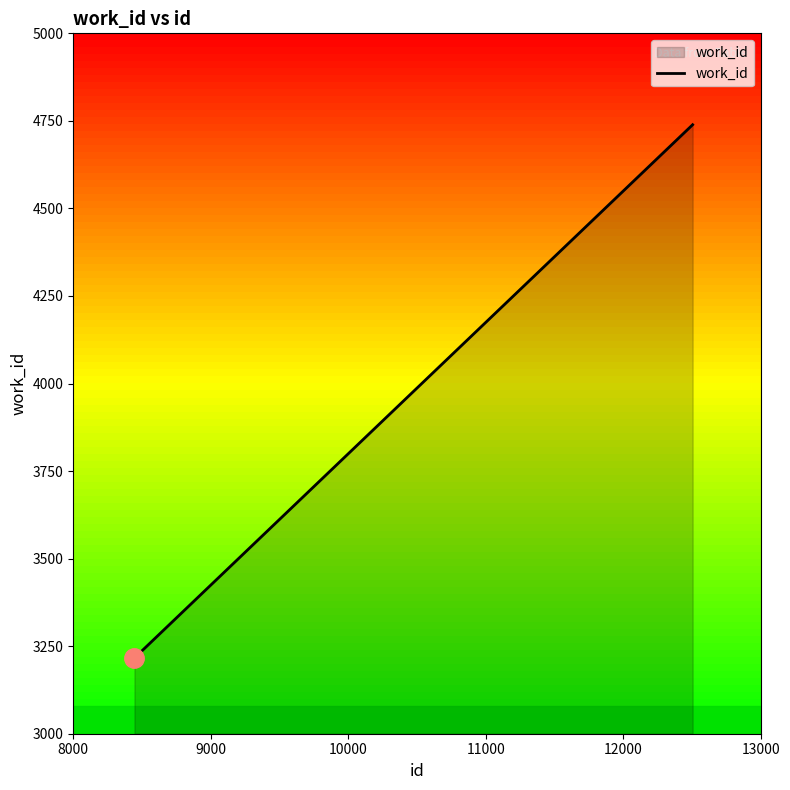

What is the minimum value shown in the chart?

3215